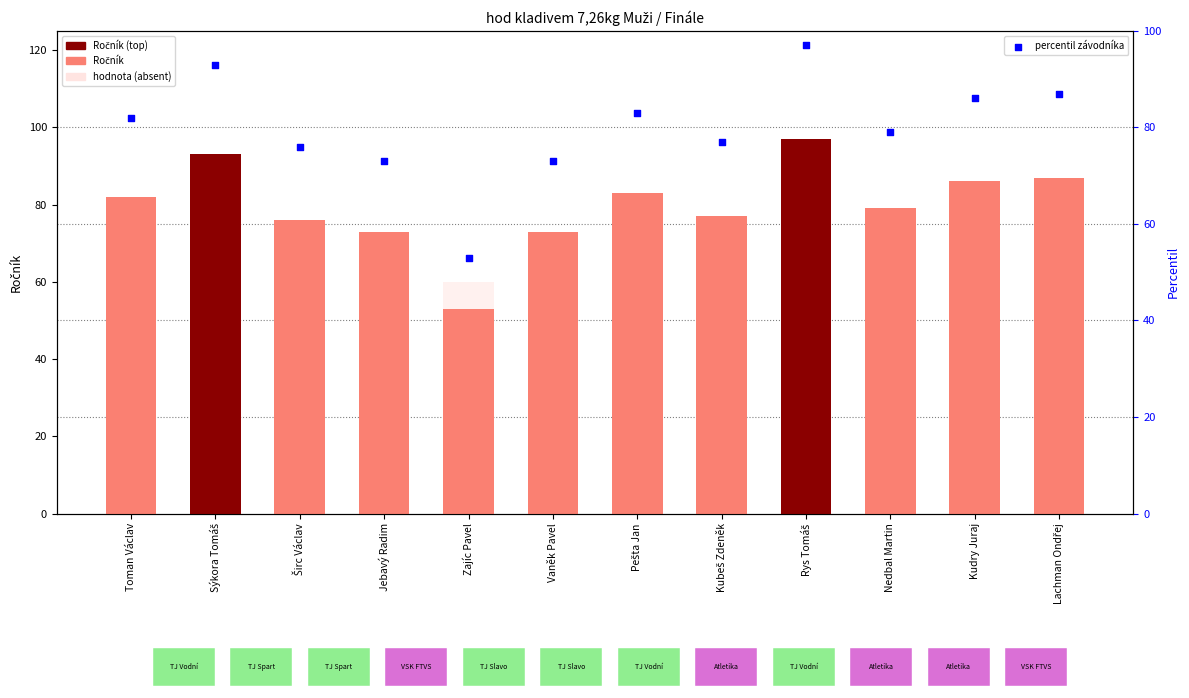

Is the value of percentil závodníka at Rys Tomáš greater than the value of Ročník at Lachman Ondřej?

Yes